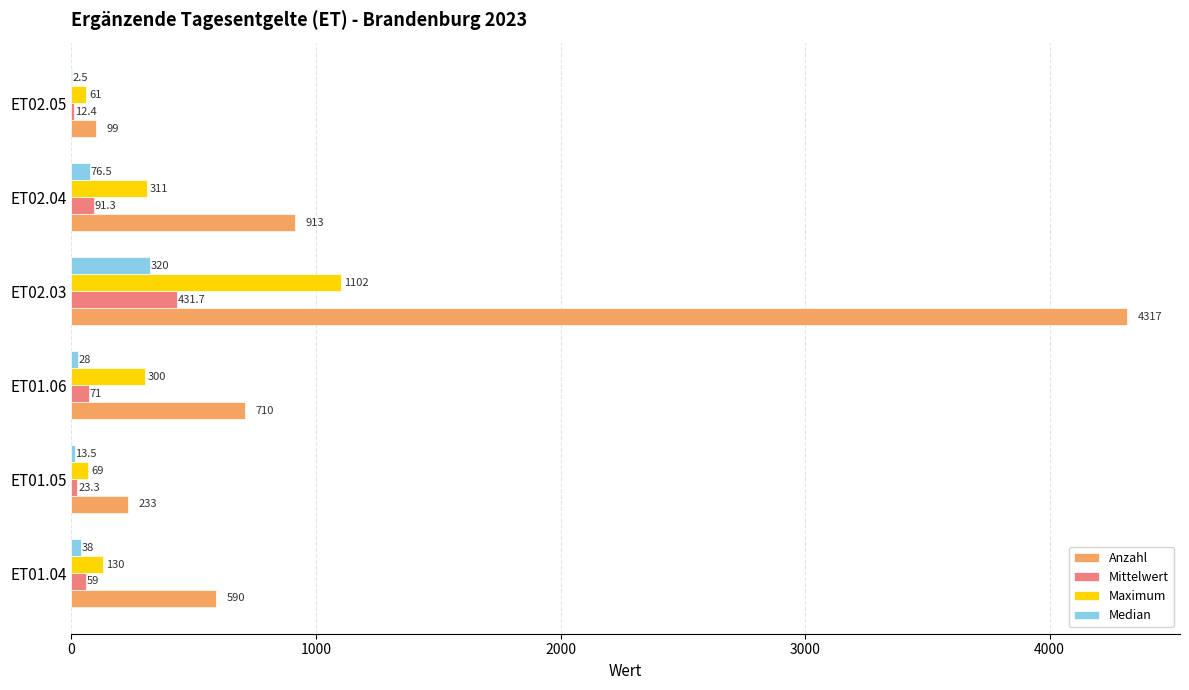

What is the highest value of the Median series?

320.0